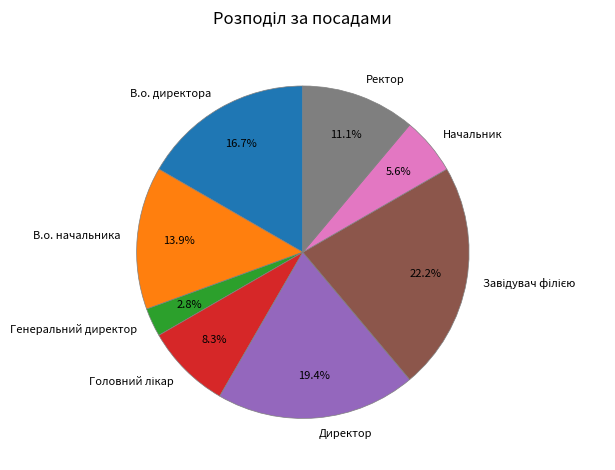

To the nearest percent, what is the average slice percentage?

12%